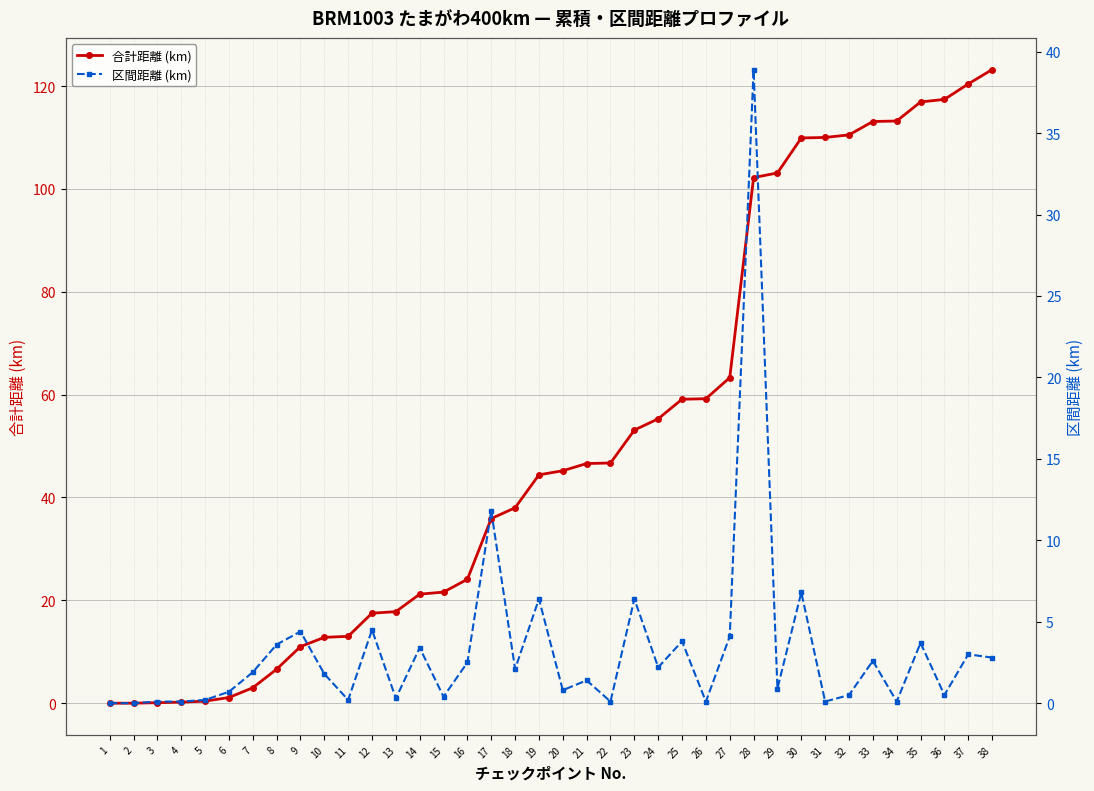

Rank the series at 26 from lowest to highest value.

区間距離 (km), 合計距離 (km)